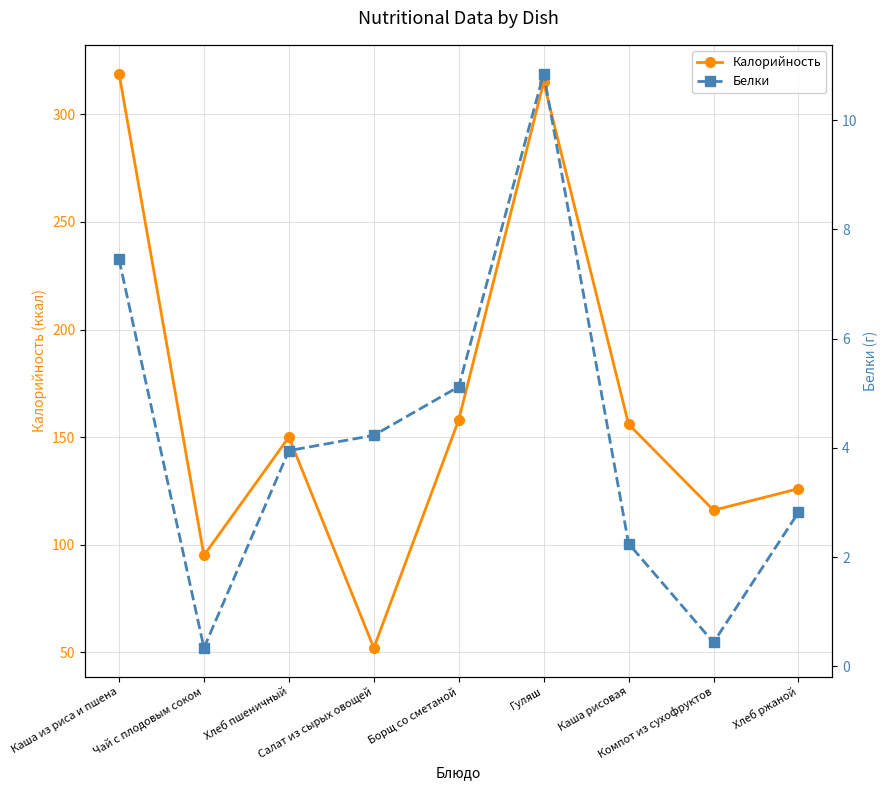

True or false: Калорийность and Белки intersect in this chart.

False